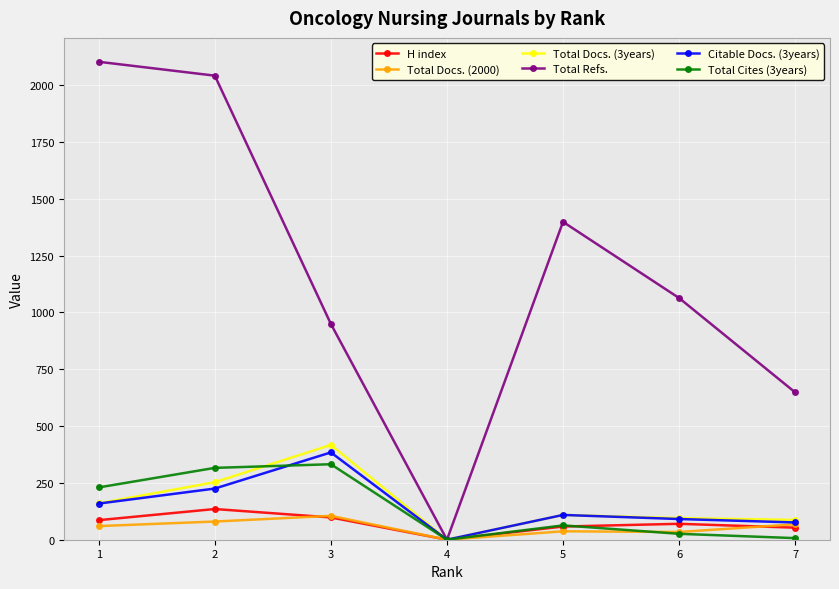

Is the value of H index at 2 greater than the value of Total Refs. at 1?

No